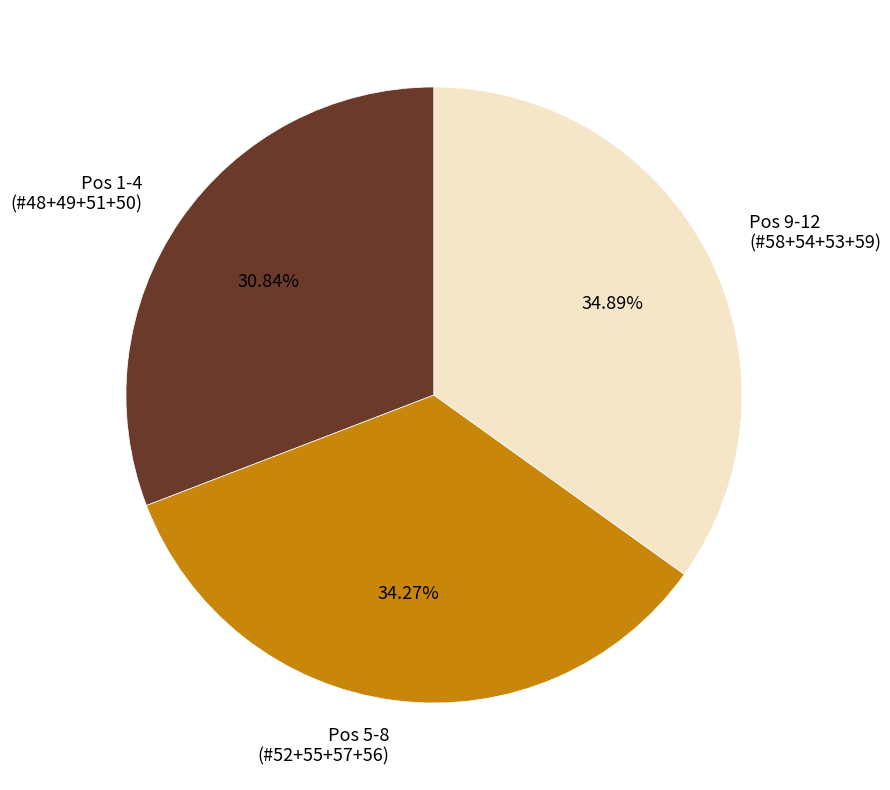

Combined, do Pos 9-12 (#58+54+53+59) and Pos 1-4 (#48+49+51+50) account for over 50%?

Yes